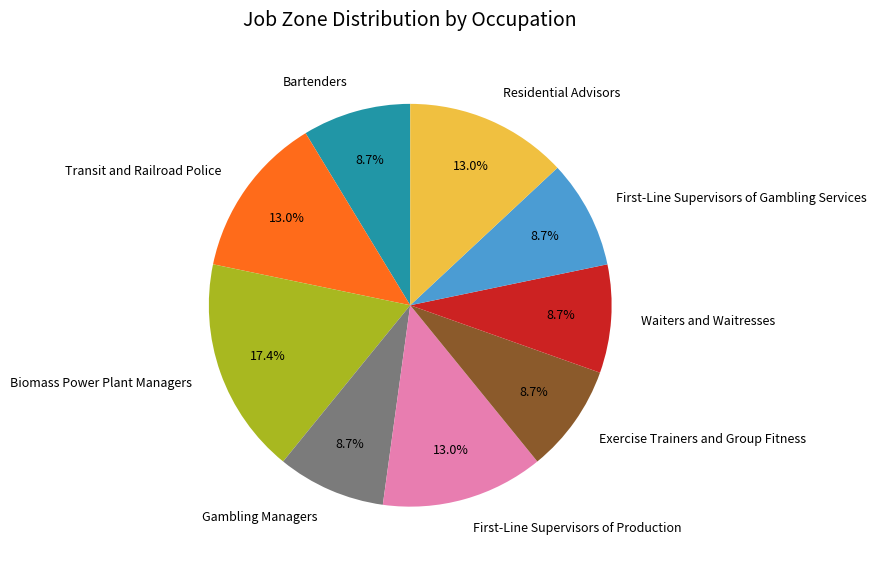

How many slices are in this pie chart?

9